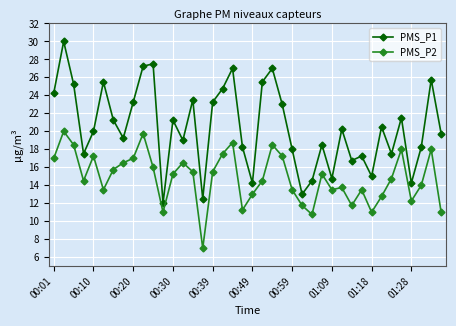

At how many categories does at least one series exceed 9?

40